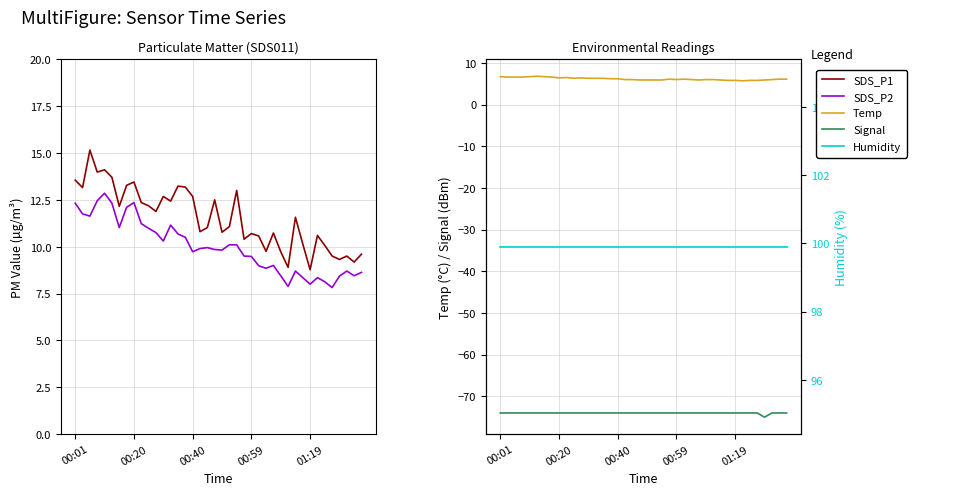

What is the spread (max minus min) of values at 28?

173.9